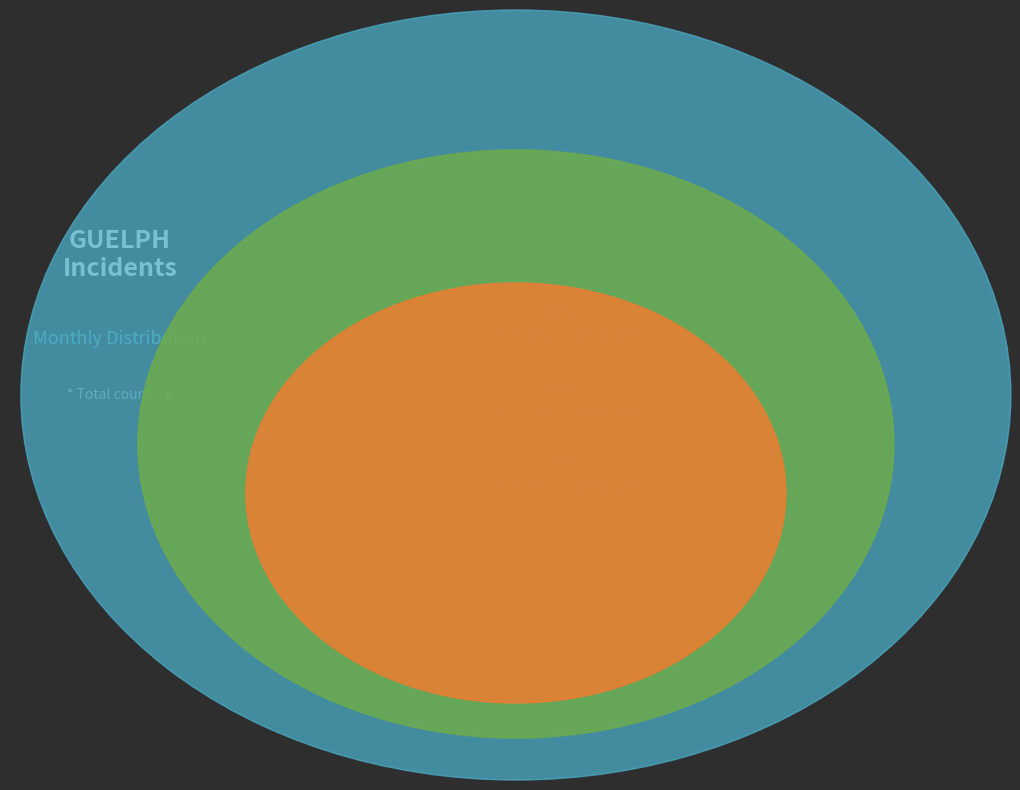

Which category has the biggest portion of the pie?

2021-03